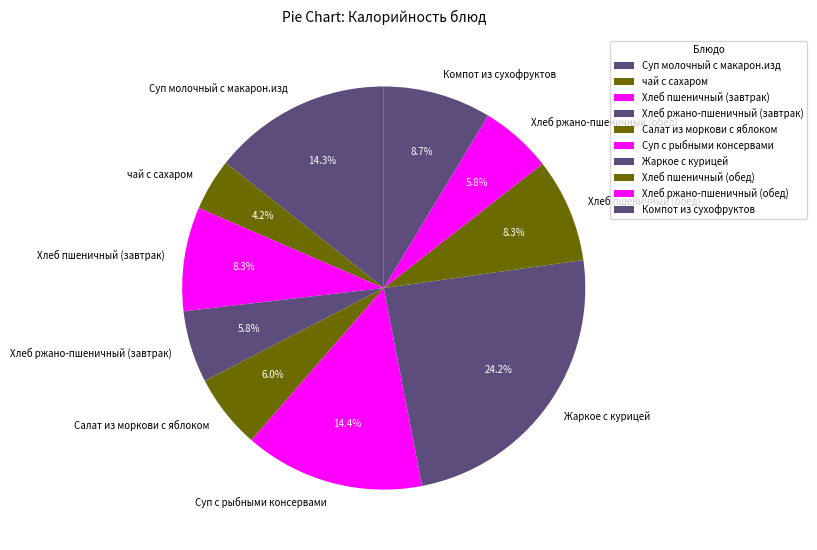

Count the number of slices in the pie.

10